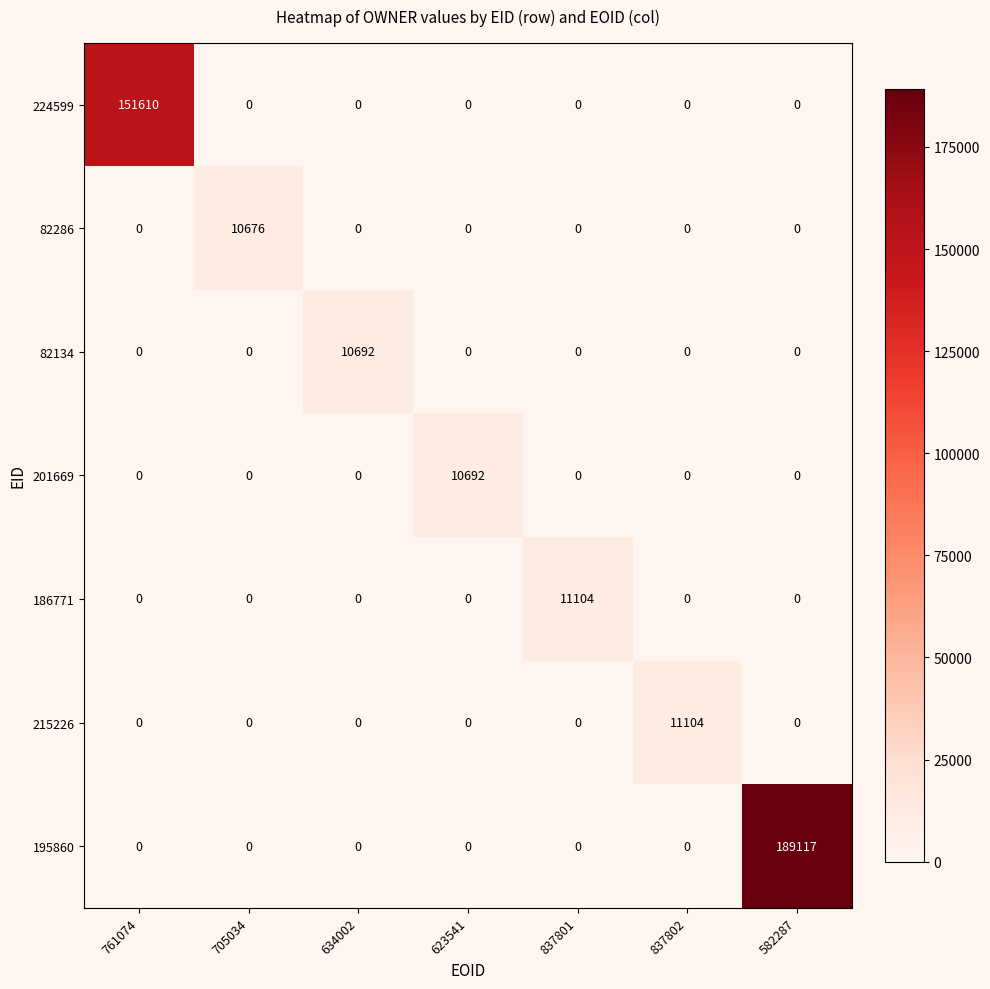

What is the difference between the highest and lowest values at 623541?

10692